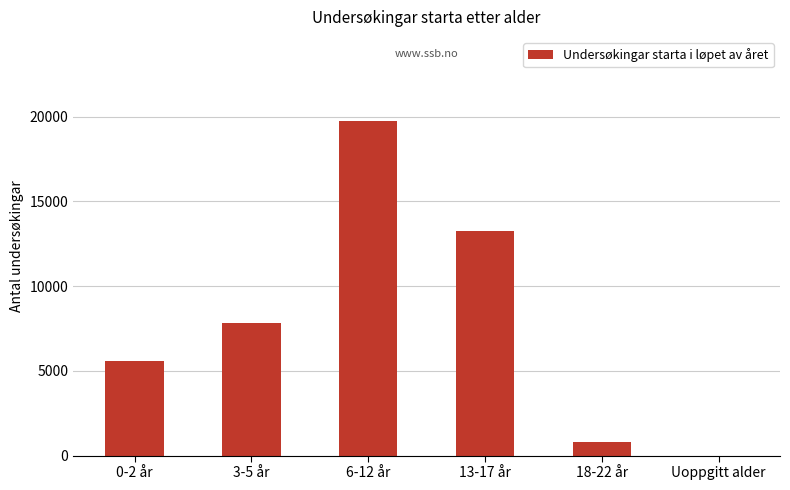

Where is the data nearest to the value 9886?

3-5 år